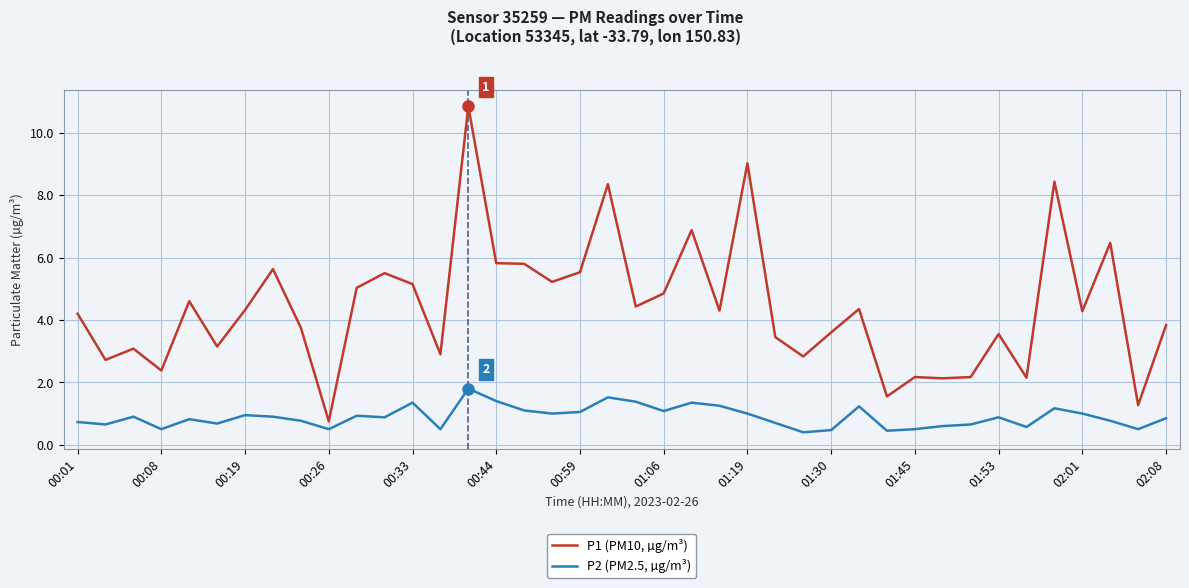

True or false: P1 (PM10, µg/m³) and P2 (PM2.5, µg/m³) intersect in this chart.

False